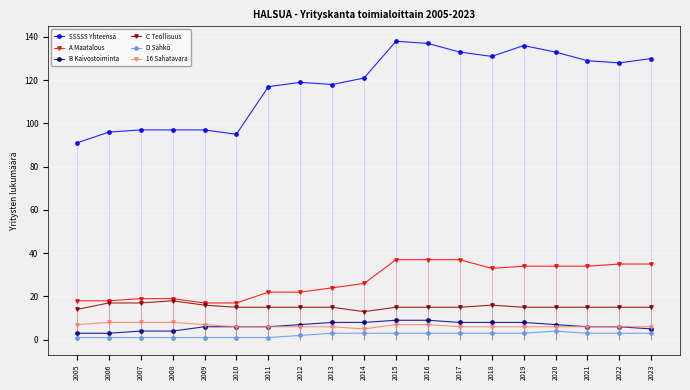

What is the approximate value of SSSSS Yhteensä at 2006, to the nearest 5?

95